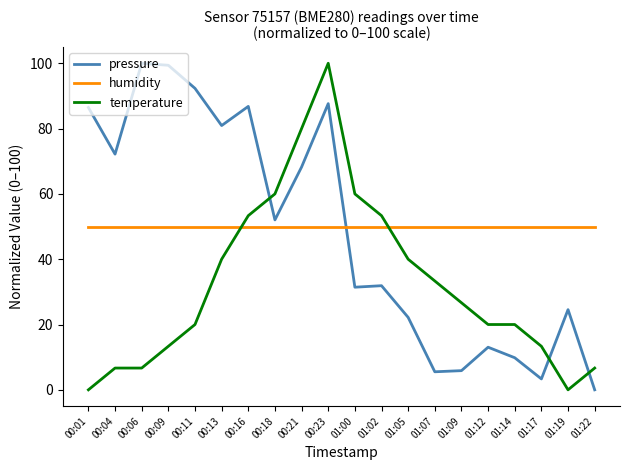

What is the difference between the highest and lowest values at 00:04?

65.5